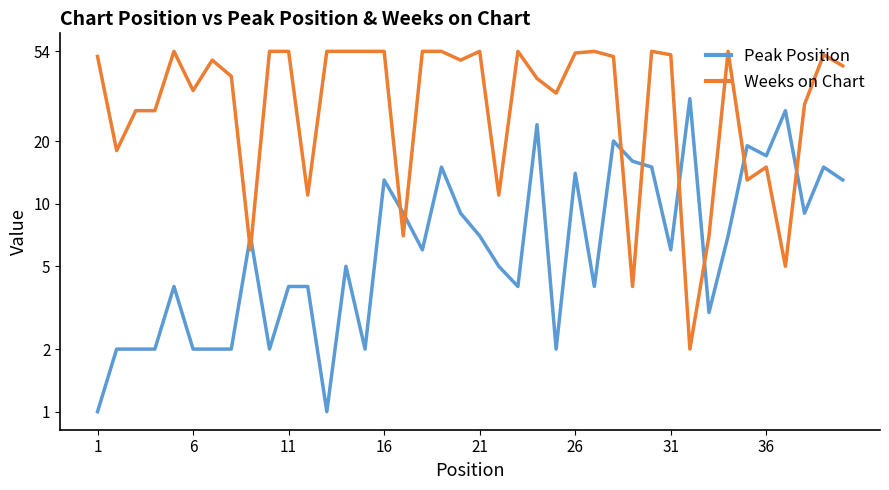

Reading right to left, transcribe all the data shown in this chart.

Peak Position: 13	15	9	28	17	19	7	3	32	6	15	16	20	4	14	2	24	4	5	7	9	15	6	9	13	2	5	1	4	4	2	7	2	2	2	4	2	2	2	1
Weeks on Chart: 46	52	30	5	15	13	54	7	2	52	54	4	51	54	53	34	40	54	11	54	49	54	54	7	54	54	54	54	11	54	54	6	41	49	35	54	28	28	18	51